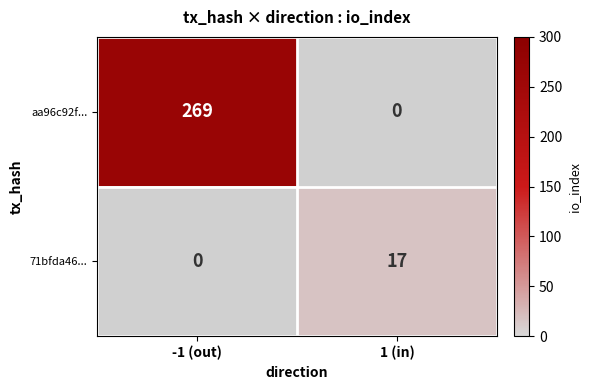

Count the number of data series in this chart.

2